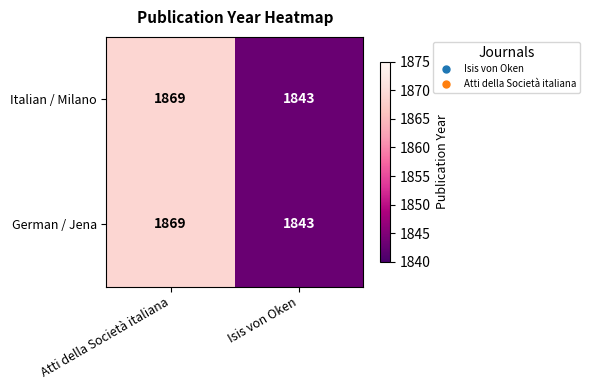

At how many categories does at least one series exceed 1856?

1